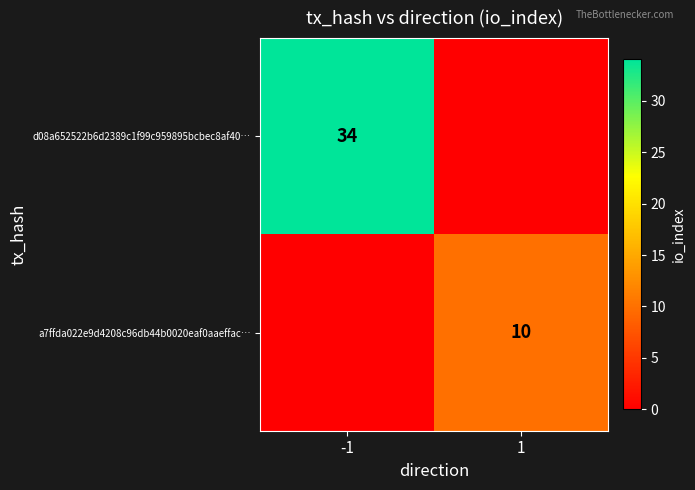

What is the total value across all series at -1?

34